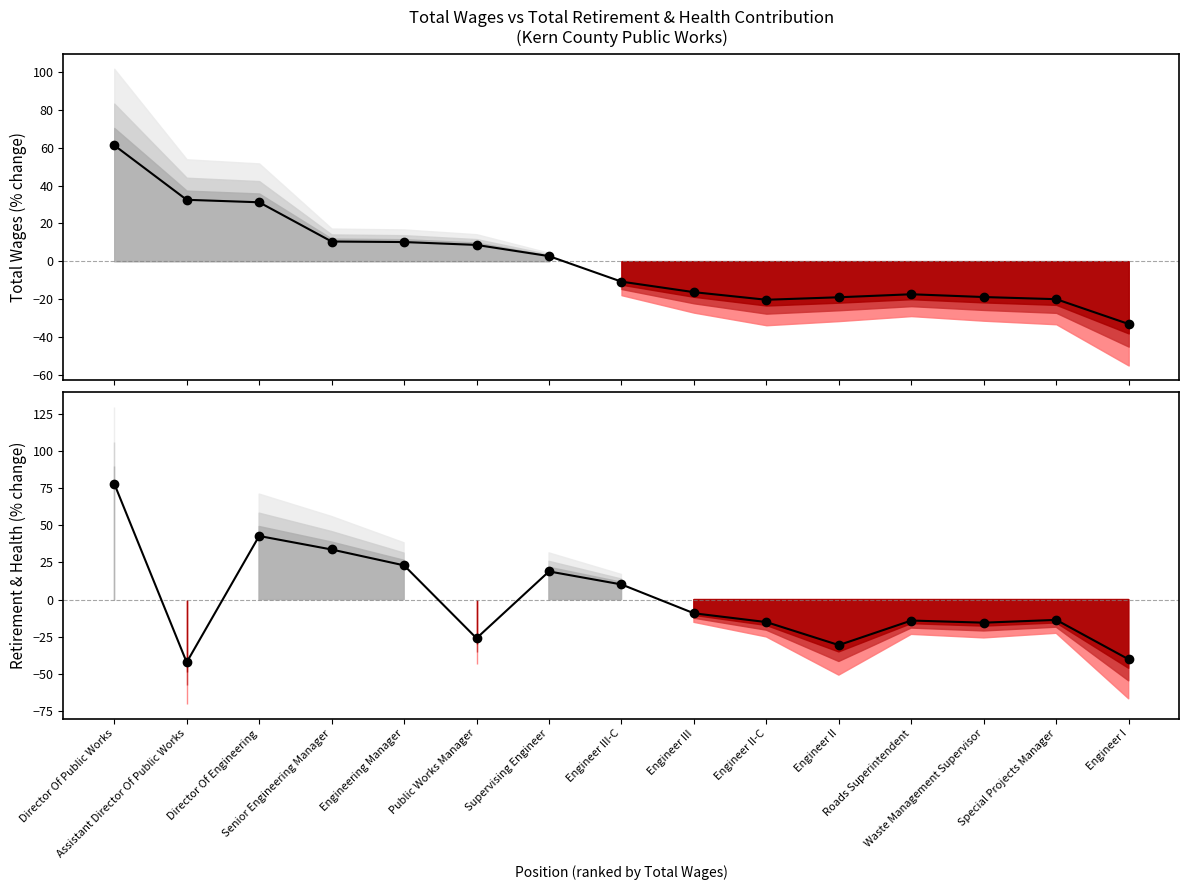

Which label corresponds to the smallest value in the chart?

Assistant Director Of Public Works